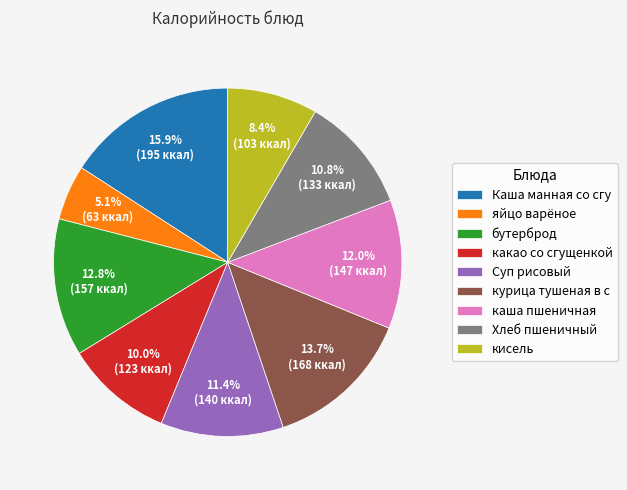

Does Хлеб пшеничный represent more than half of the total?

No